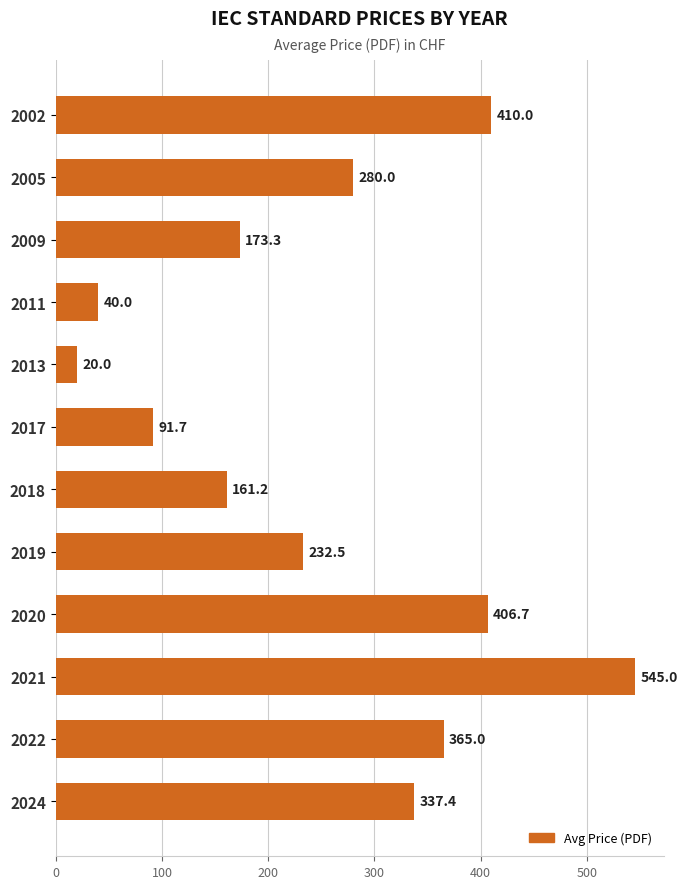

What is the value of the 4th bar from the top?

40.0